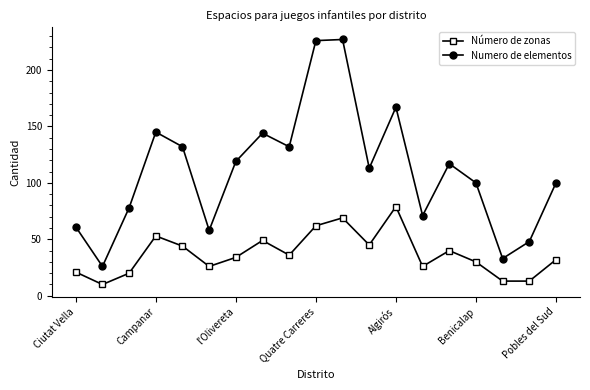

How many data points does each series have?

19